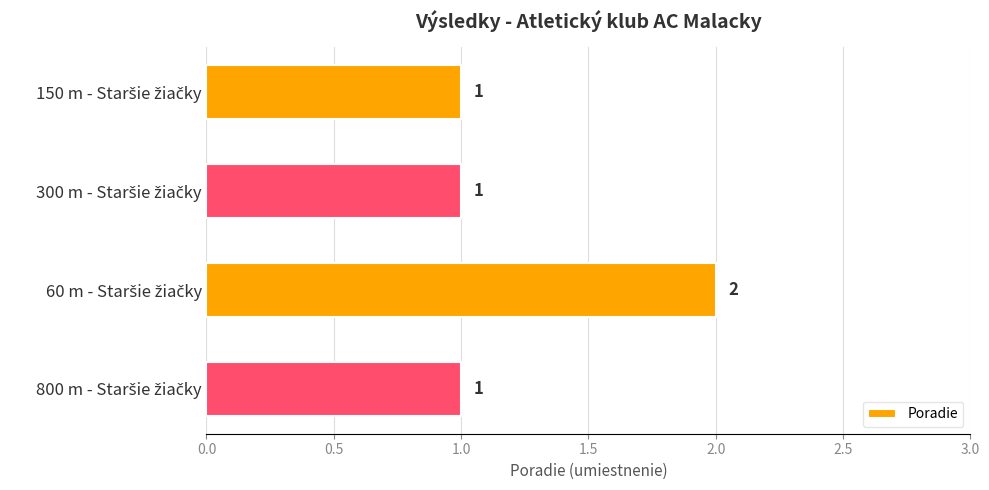

Reading top to bottom, extract all data points from this chart.

1	1	2	1